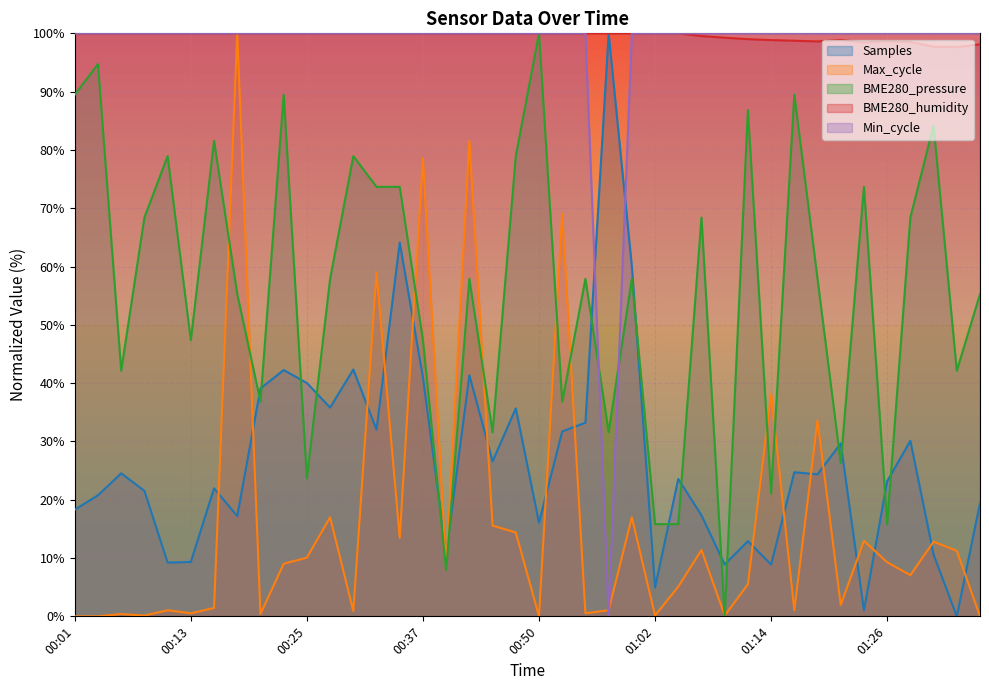

How many lines are shown in the chart?

5